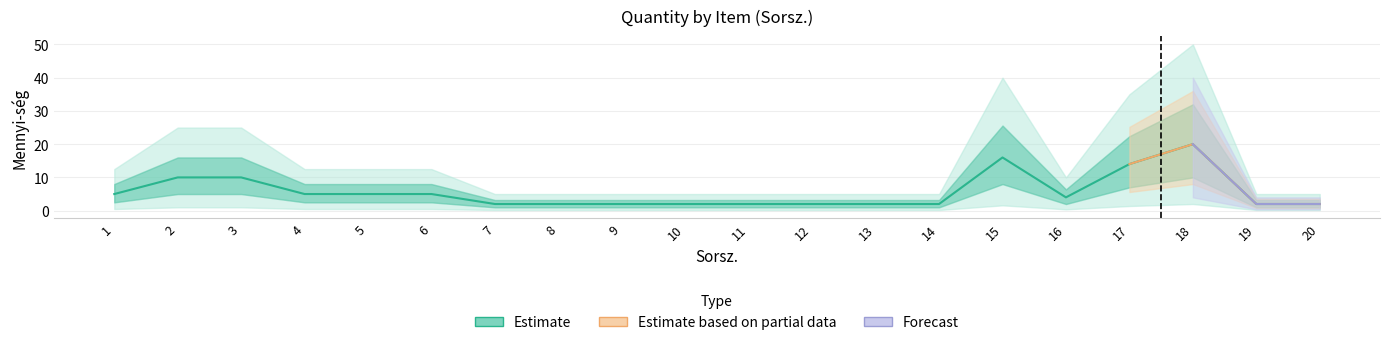

Approximately how many times larger is the value at 1 compared to 11?

2.5